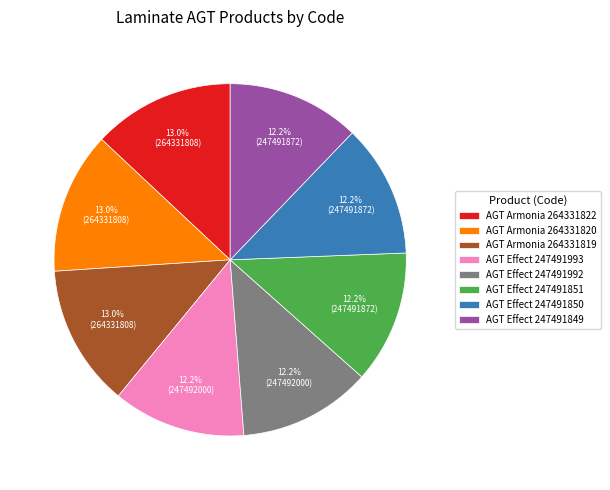

Count the number of slices in the pie.

8